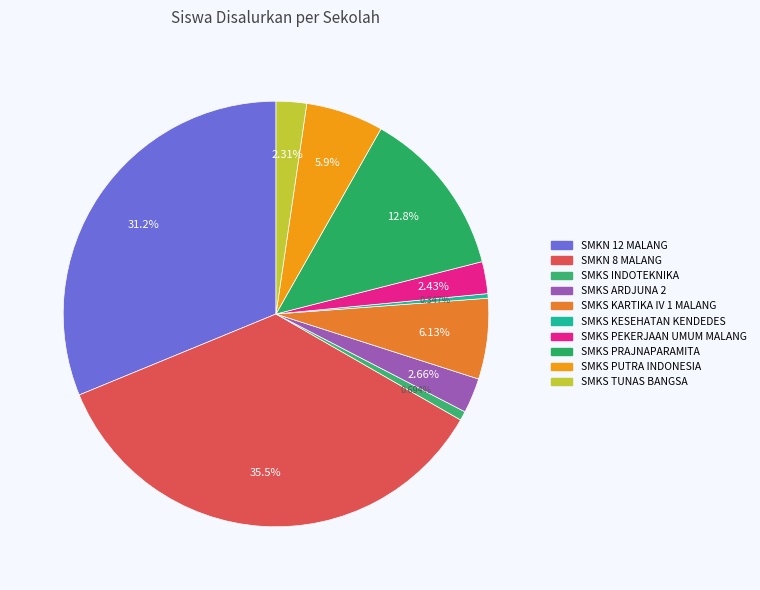

What percentage is the SMKS ARDJUNA 2 slice, to the nearest percent?

3%